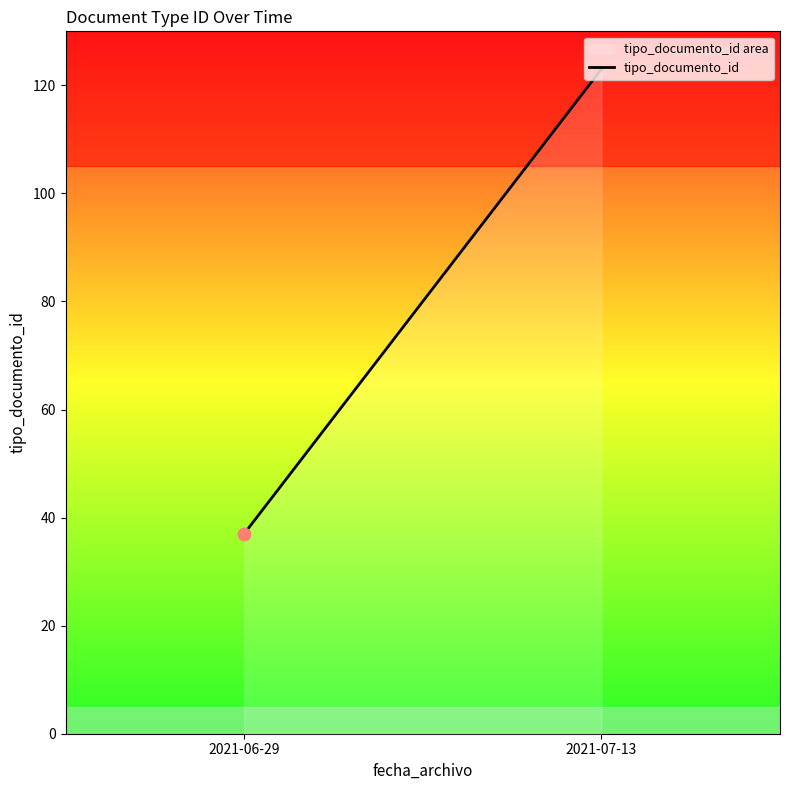

What is the change in value from 2021-06-29 to 2021-07-13?

+86